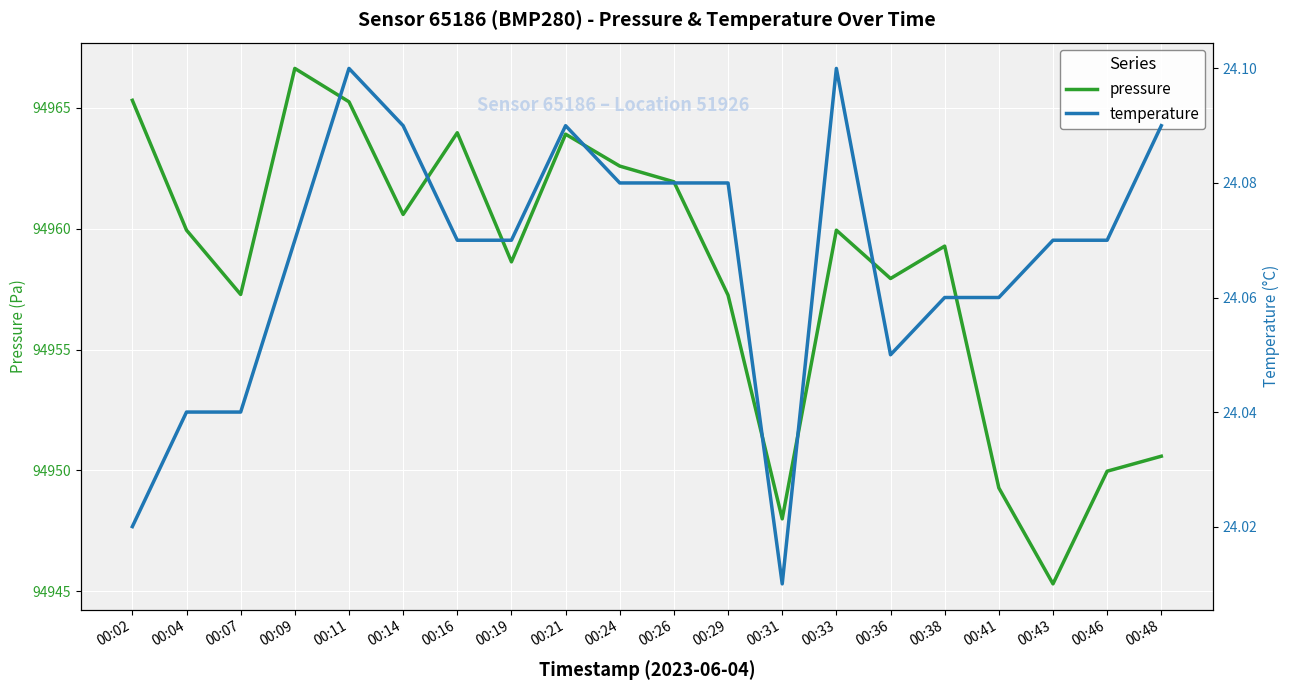

At 00:31, list the series in order from largest to smallest.

pressure, temperature